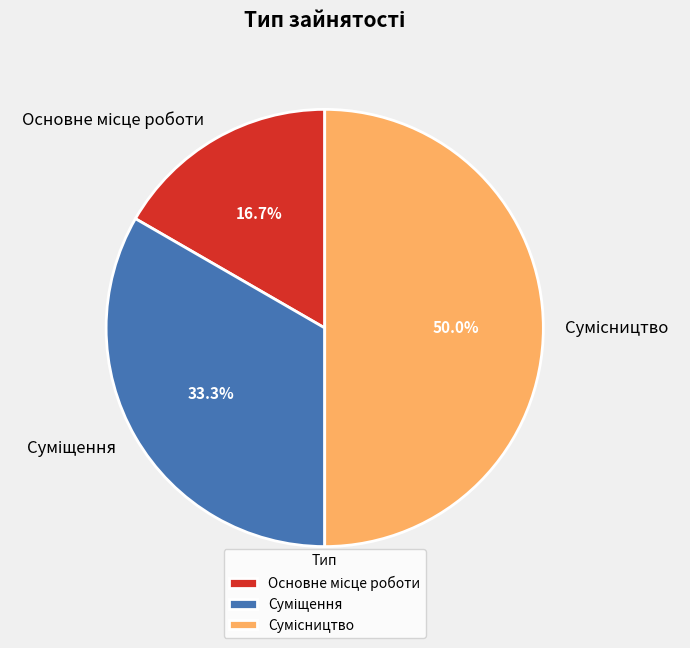

True or false: Основне місце роботи accounts for 17% of the total.

True